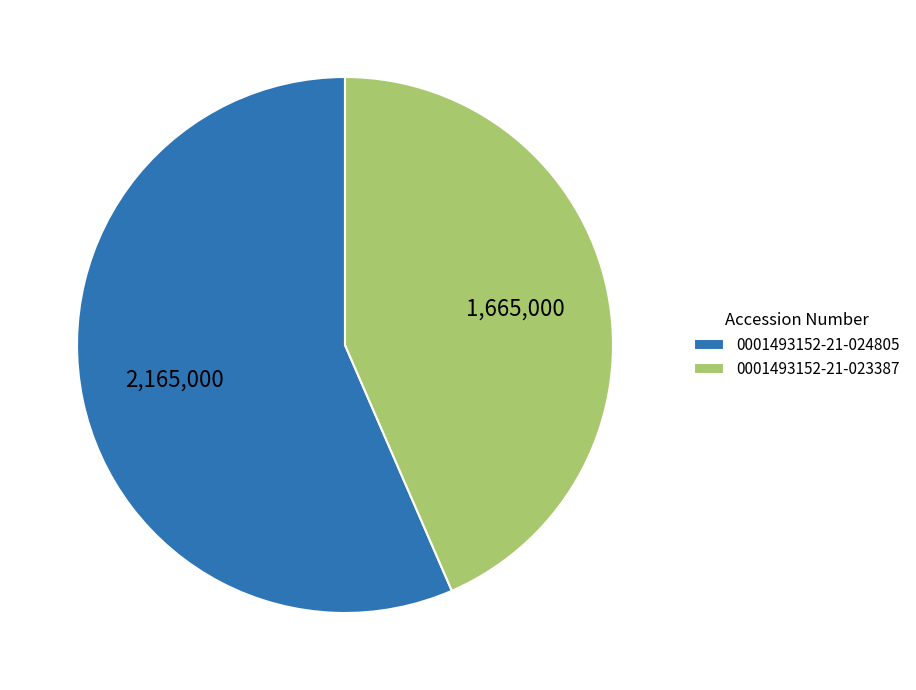

Approximately how many times larger is the value at 0001493152-21-023387 compared to 0001493152-21-024805?

0.8